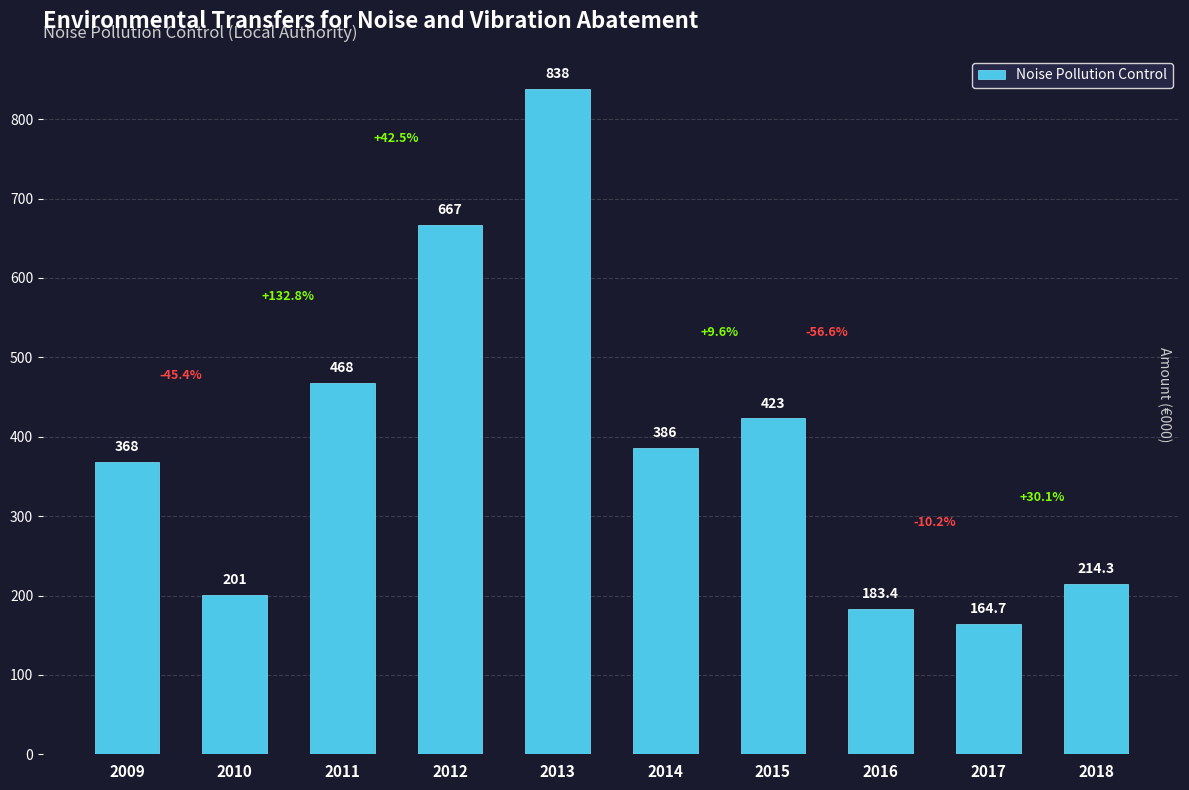

Between 2011 and 2009, which is larger?

2011